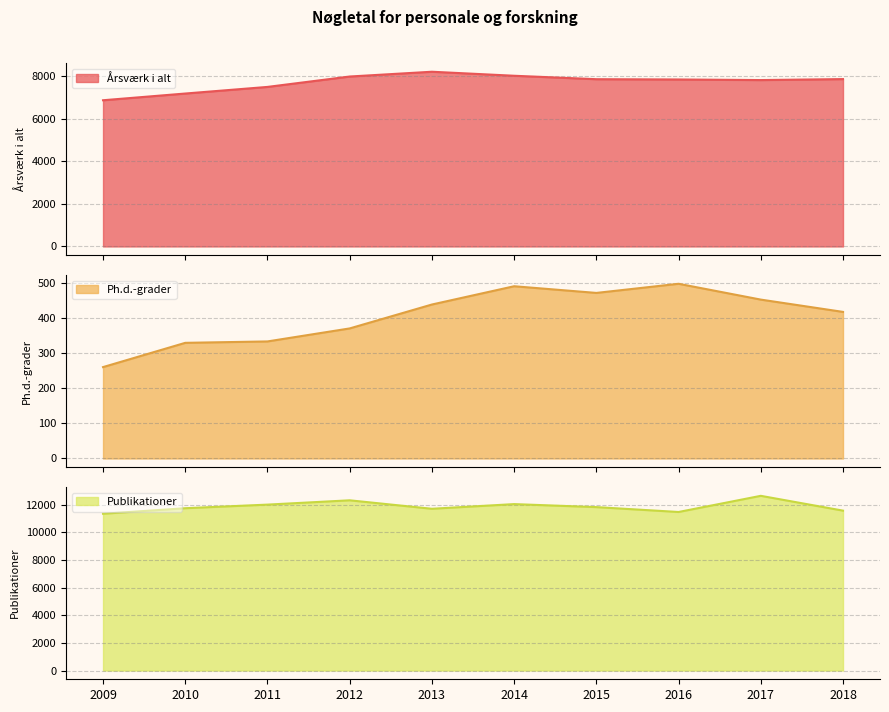

At which category is the sum across all series the highest?

2017